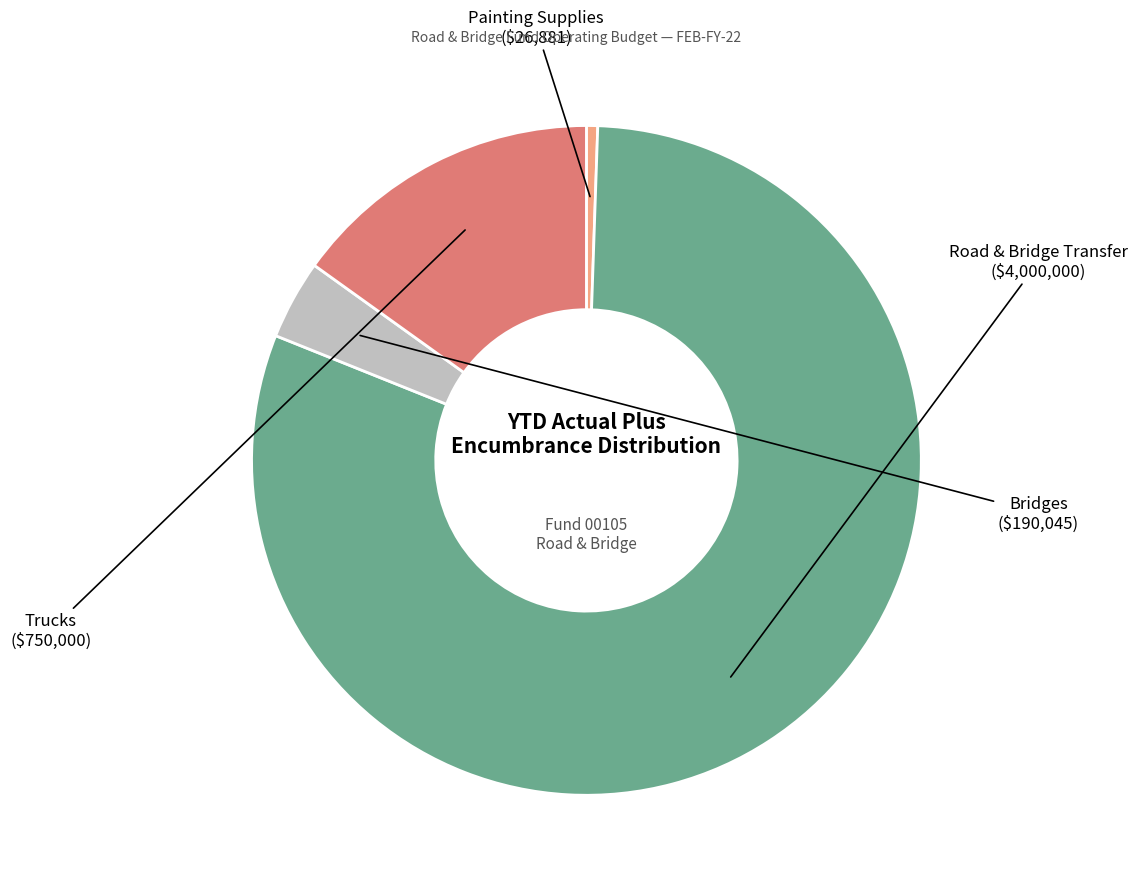

Does any single category account for the majority?

Yes